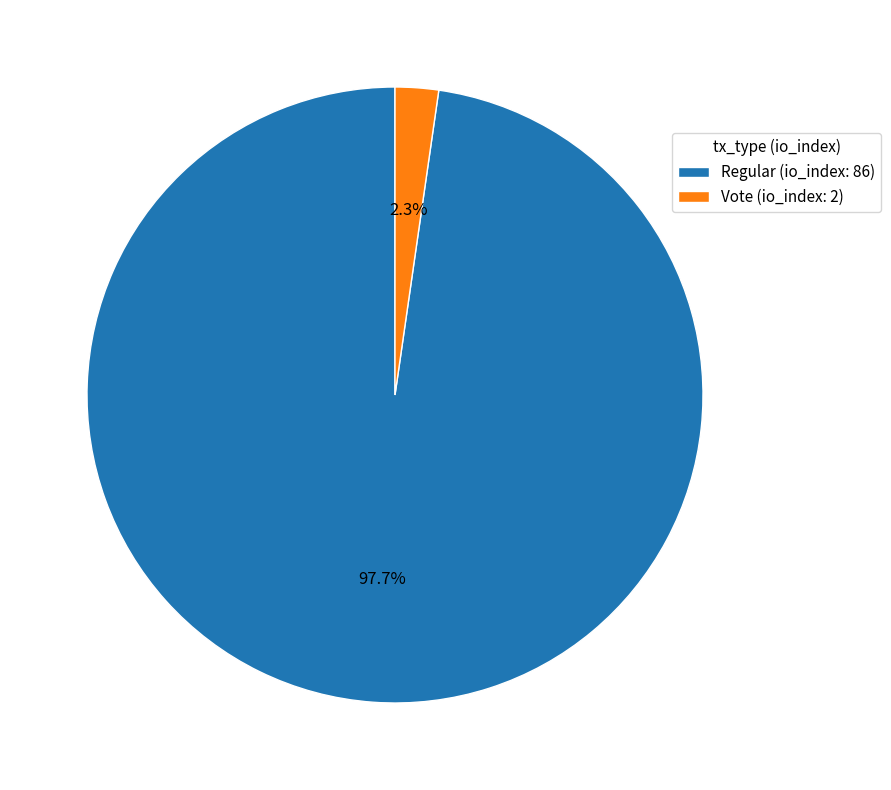

Is it true that Regular (io_index: 86) is 89% of the pie?

False